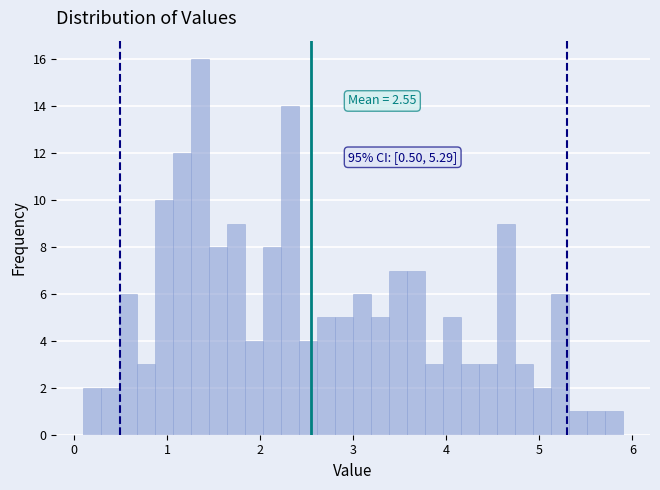

Around what value on the x-axis is the tallest bar? Give the approximate position of its centre, as read against the axis.

1.4